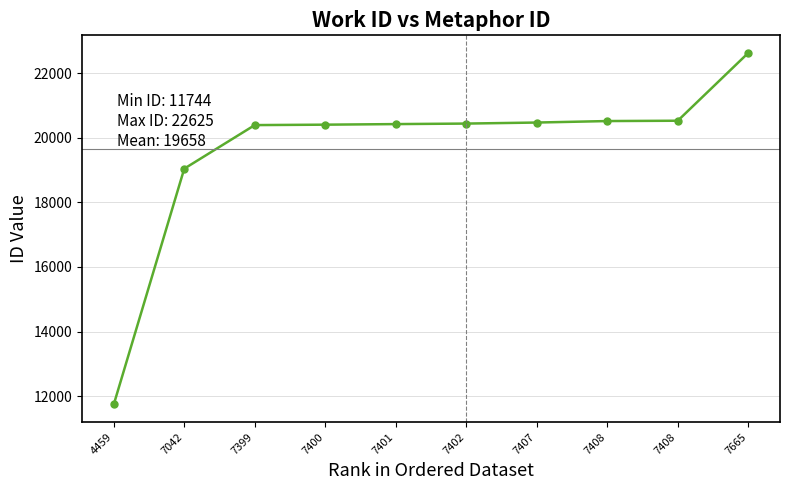

Reading right to left, list all the values displayed in this chart.

22625	20526	20516	20470	20438	20422	20404	20391	19042	11744